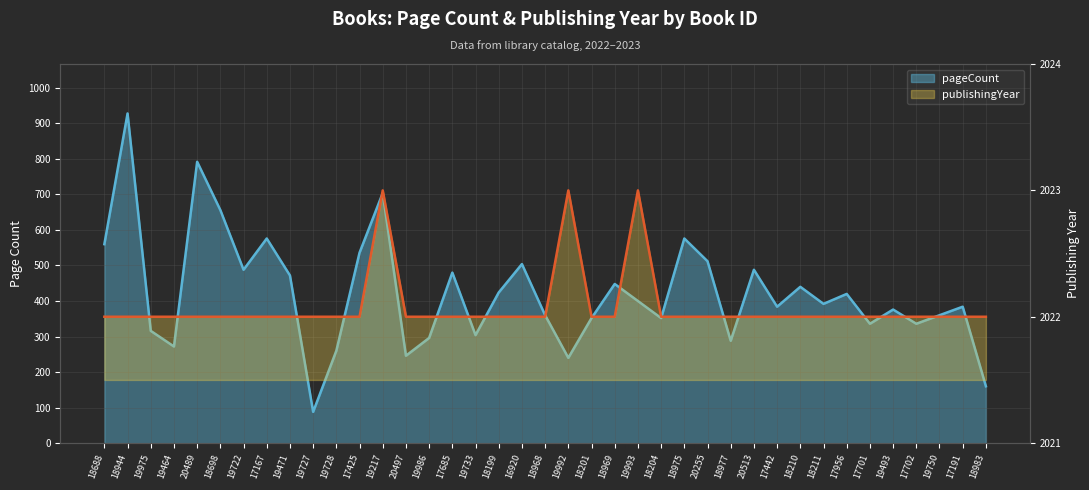

Reading left to right, what are all the values shown in this chart?

pageCount: 560	928	316	272	792	656	488	576	472	88	260	536	704	246	296	480	304	424	504	360	240	352	448	400	352	576	512	288	488	384	440	392	420	336	376	336	360	384	160
publishingYear: 2022	2022	2022	2022	2022	2022	2022	2022	2022	2022	2022	2022	2023	2022	2022	2022	2022	2022	2022	2022	2023	2022	2022	2023	2022	2022	2022	2022	2022	2022	2022	2022	2022	2022	2022	2022	2022	2022	2022